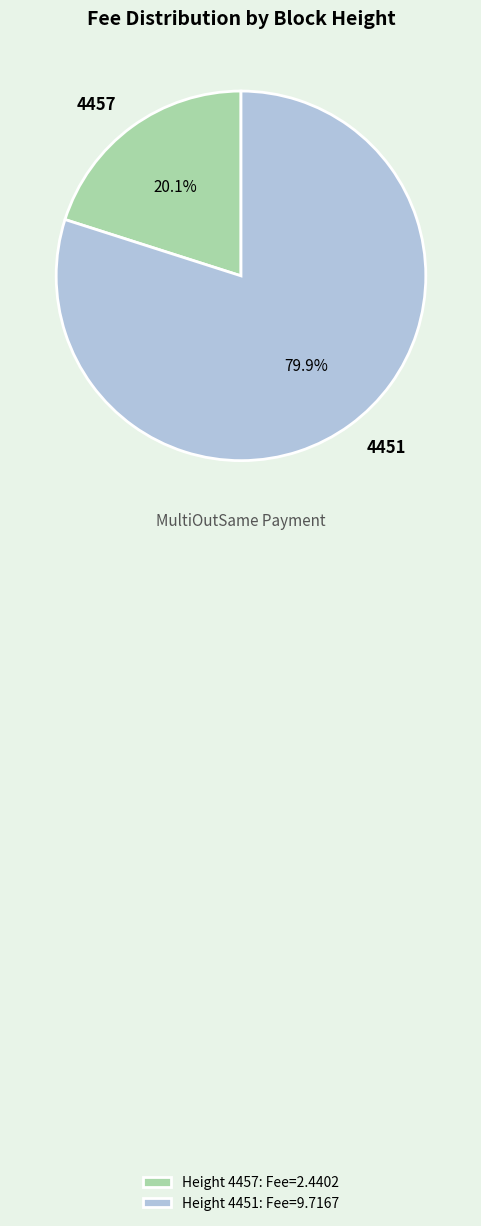

Is 4451 the majority of the pie?

Yes